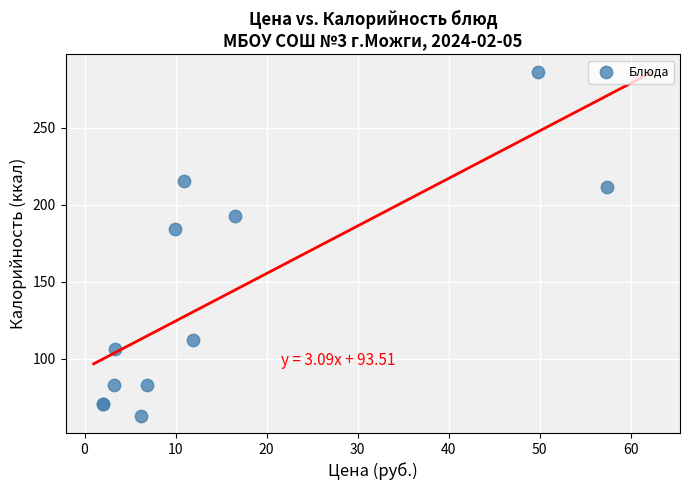

What Y value in the scatter plot is closest to 174?

184.3